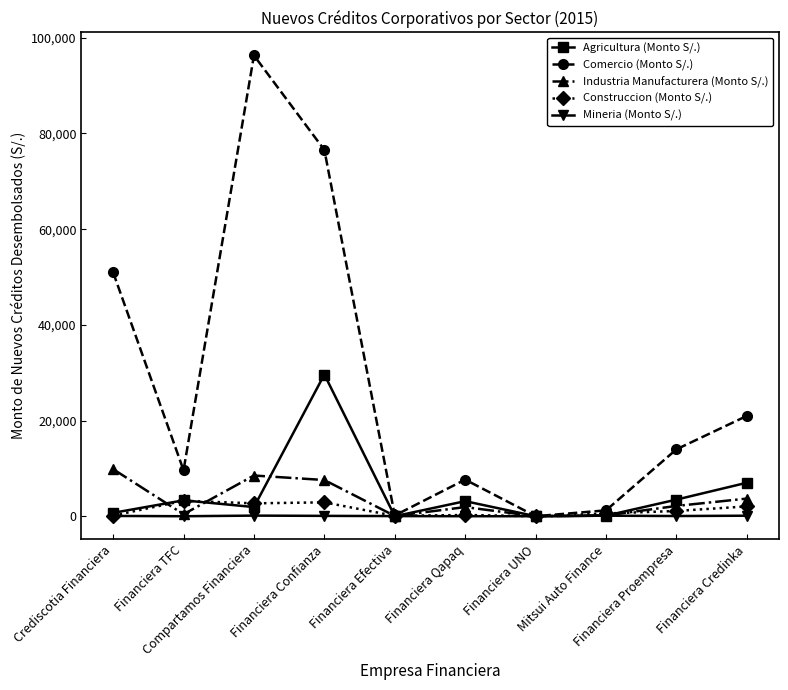

What is the maximum value shown in the chart?

96306.9